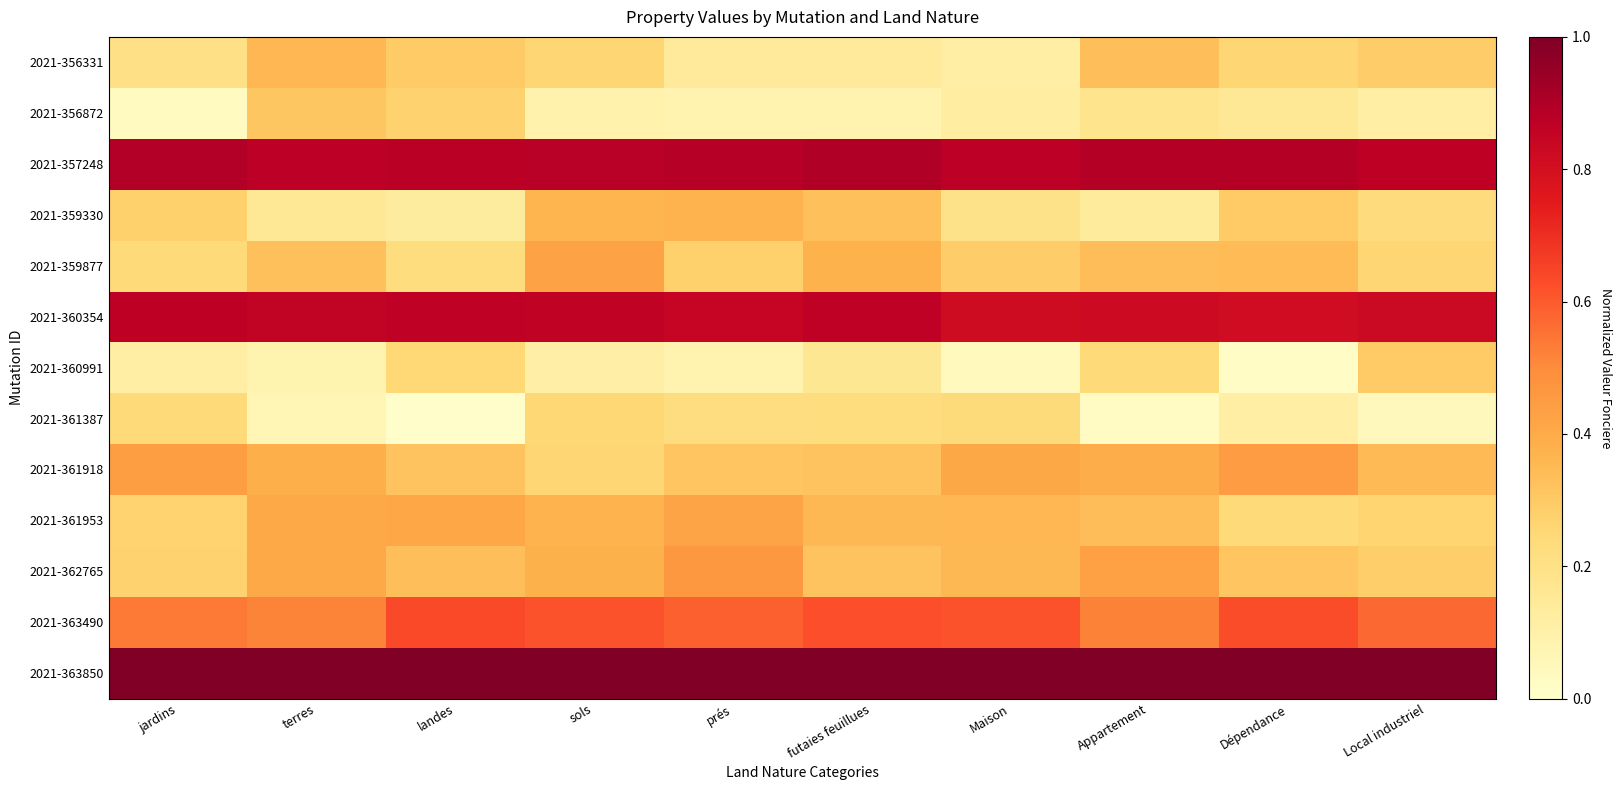

Which series has the largest total across all categories?

2021-363850